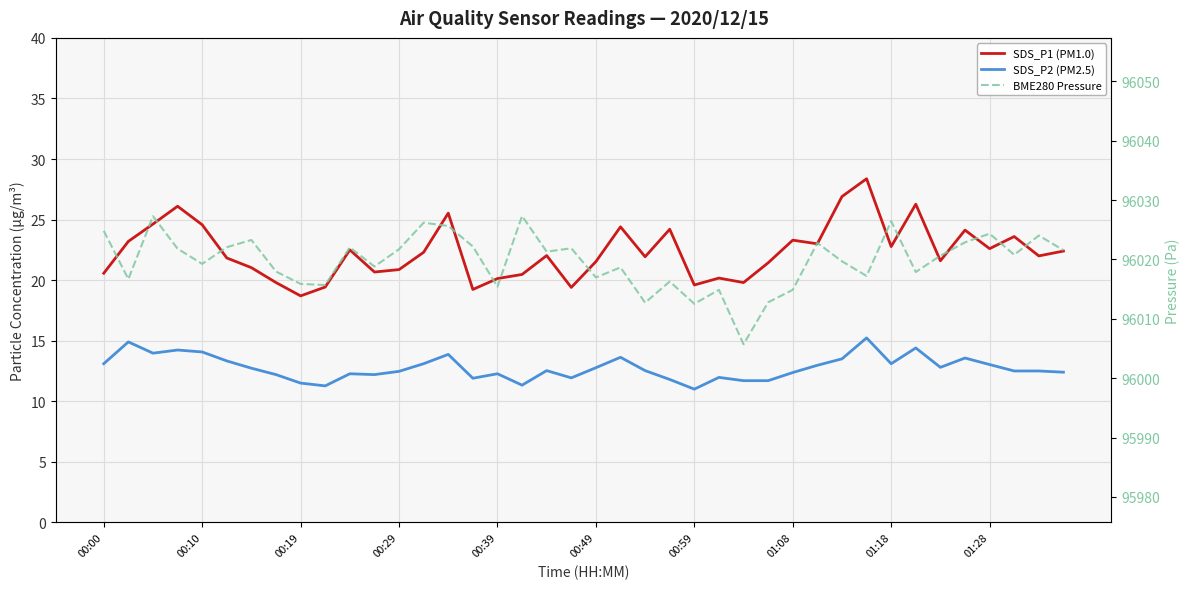

True or false: BME280 Pressure and SDS_P2 (PM2.5) cross at least once.

False